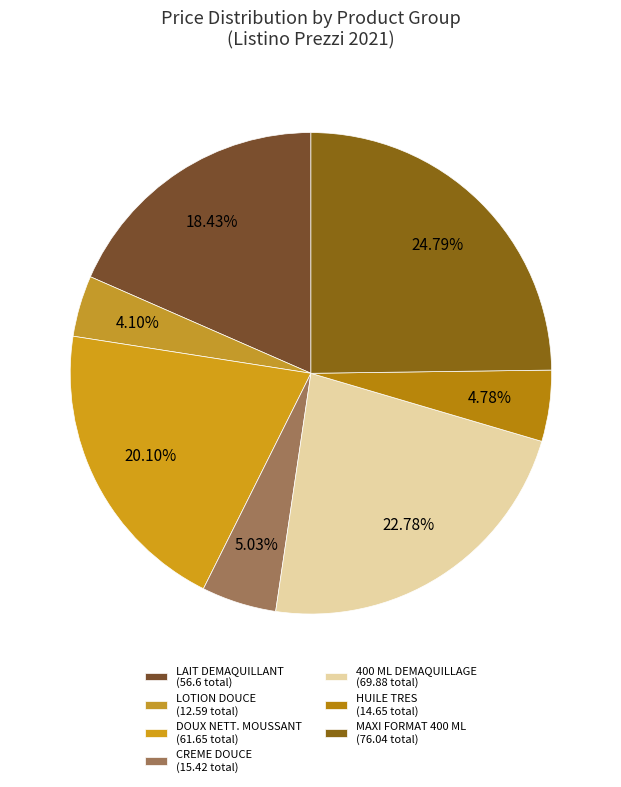

To the nearest percent, what is the difference between the largest and smallest slice percentages?

21%